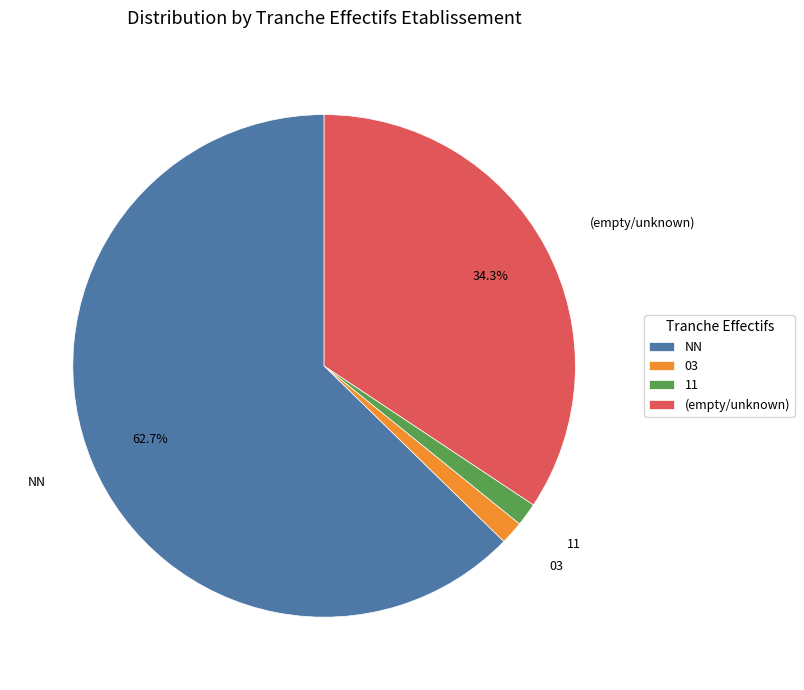

What percentage is NOT represented by NN?

37.3%